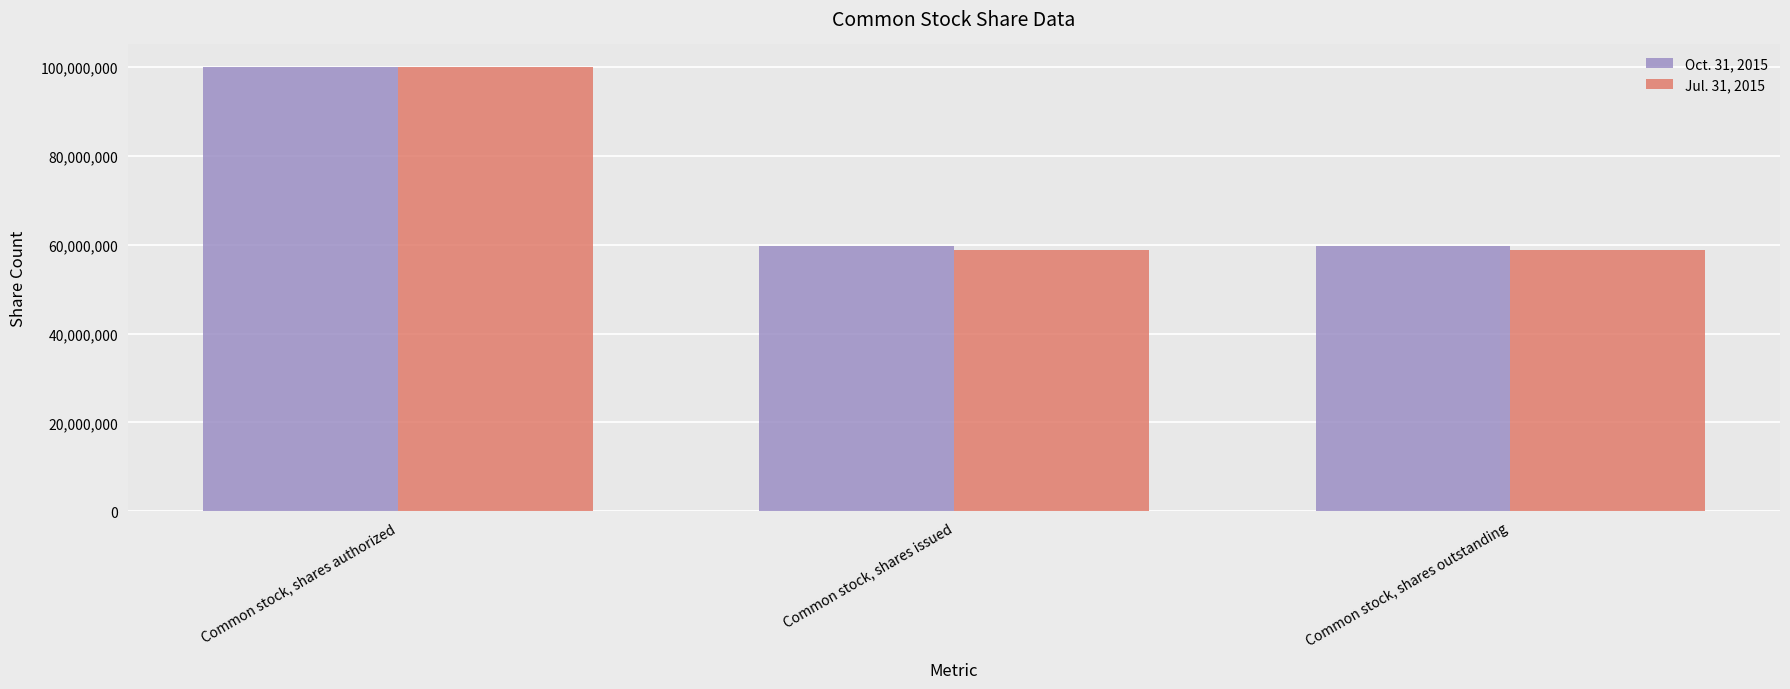

What is the sum of all Oct. 31, 2015 values?

219440000